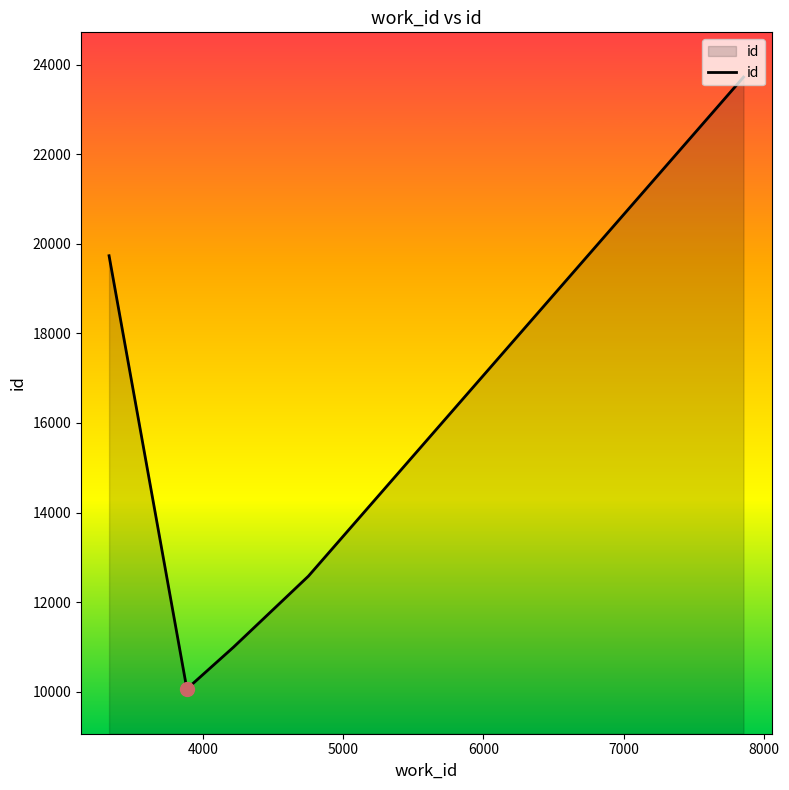

What is the difference between the second highest and second lowest values?

8743